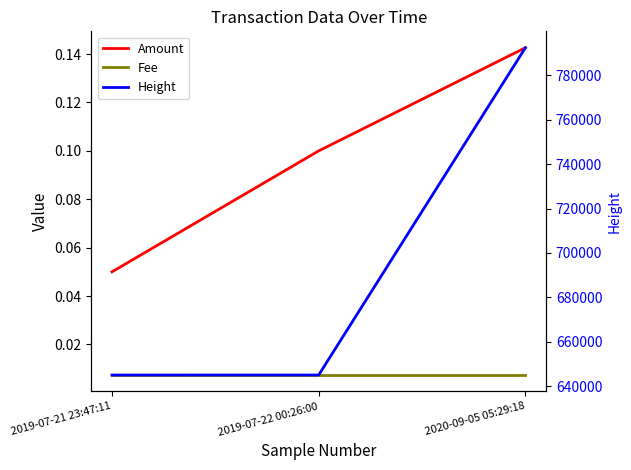

What is the label of the 2nd point from the right?

2019-07-22 00:26:00